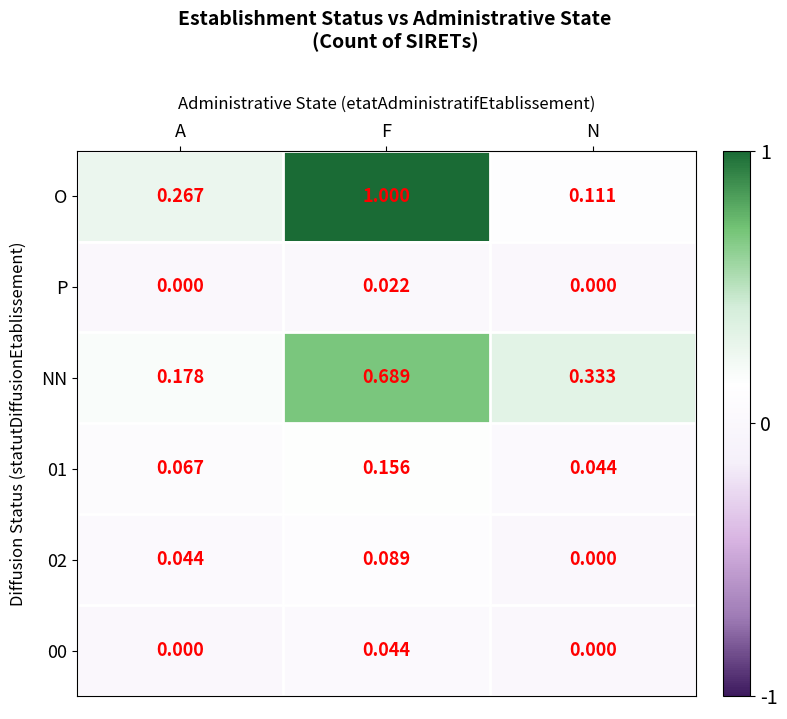

Between A and F, which series saw the biggest shift?

O